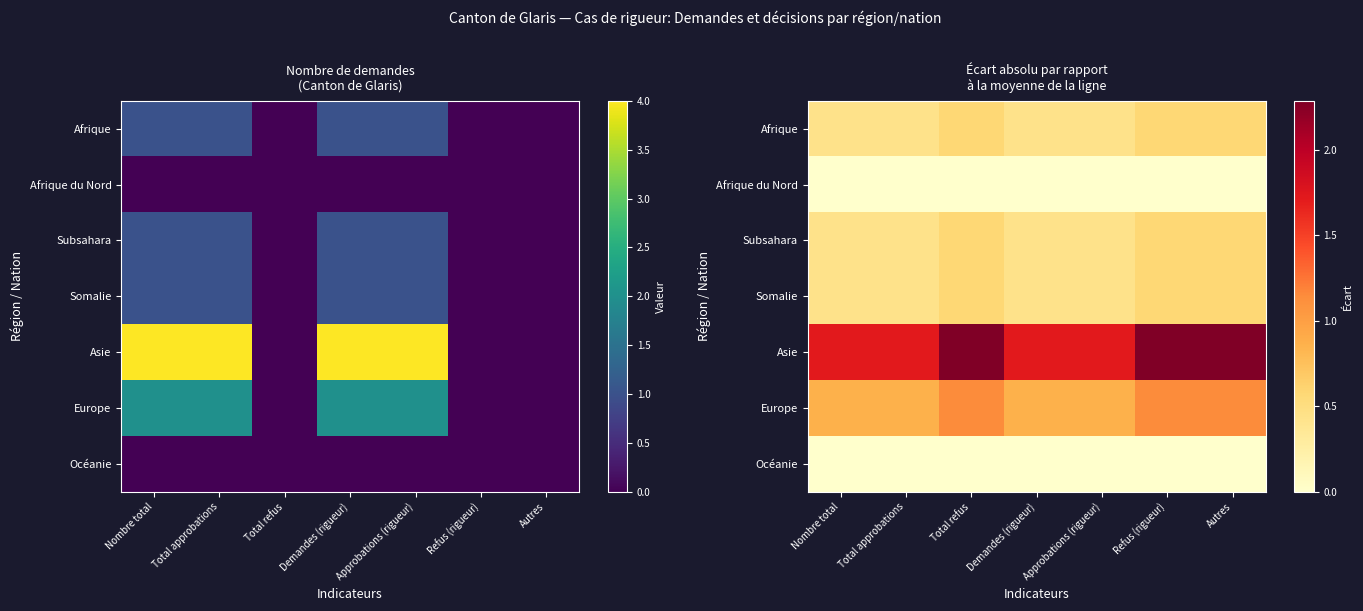

Rank the series by their maximum value, from lowest to highest.

Afrique du Nord, Océanie, Afrique, Subsahara, Somalie, Europe, Asie